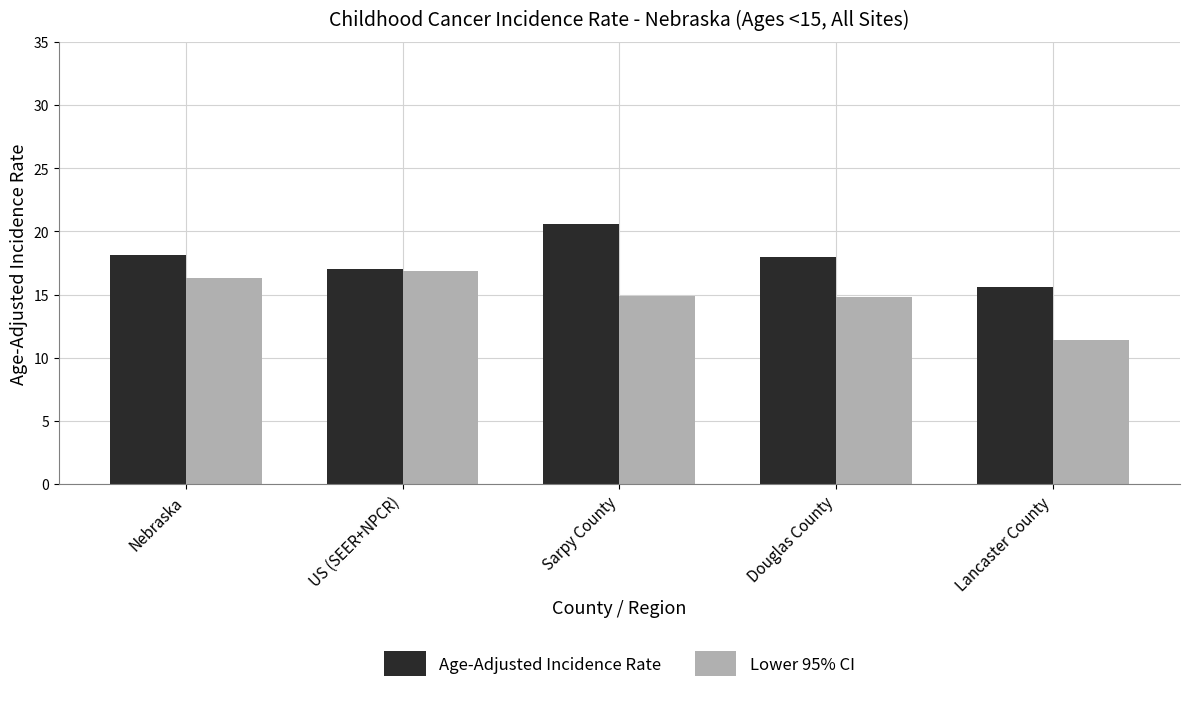

Between Sarpy County and Lancaster County, which series saw the biggest shift?

Age-Adjusted Incidence Rate